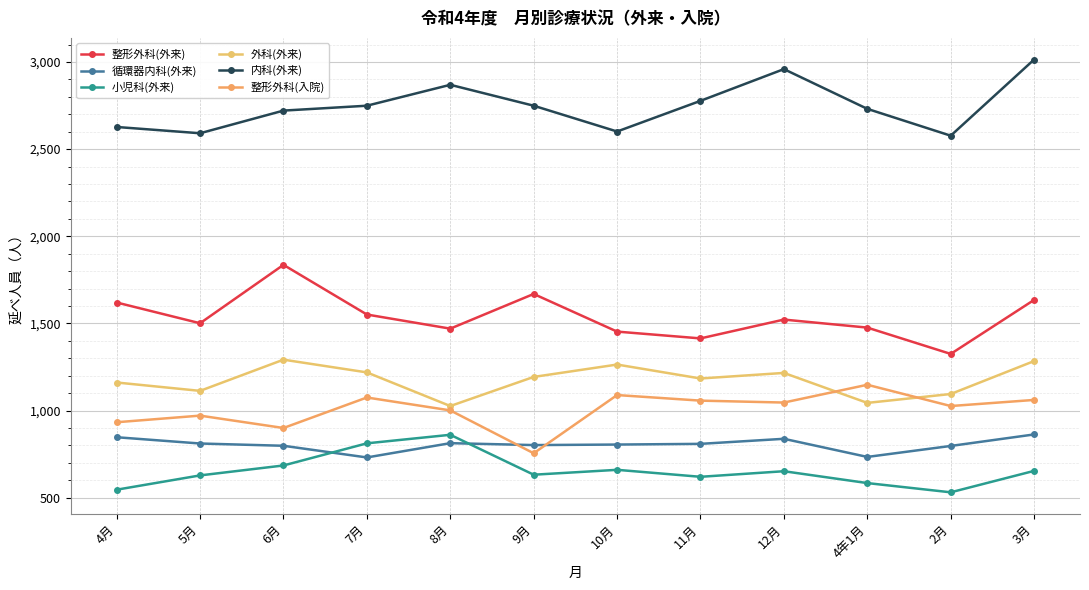

What is the average value of the 小児科(外来) series?

655